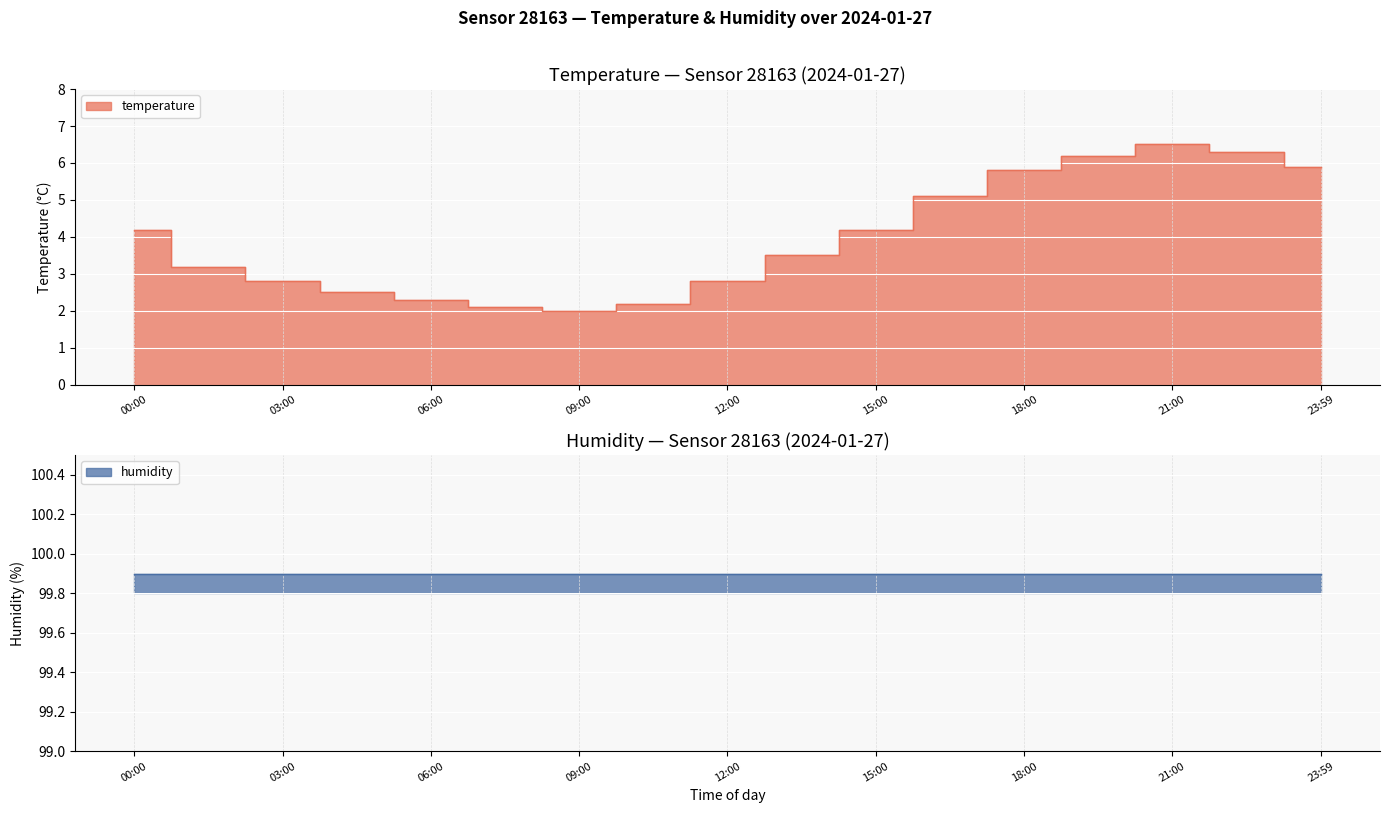

What is the minimum value shown in the chart?

2.0